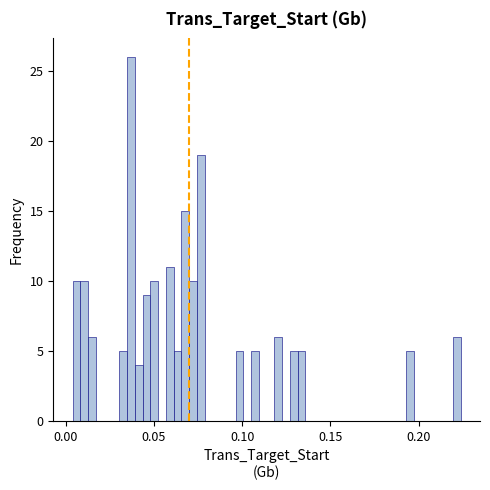

Around what value on the x-axis is the tallest bar? Give the approximate position of its centre, as read against the axis.

0.035